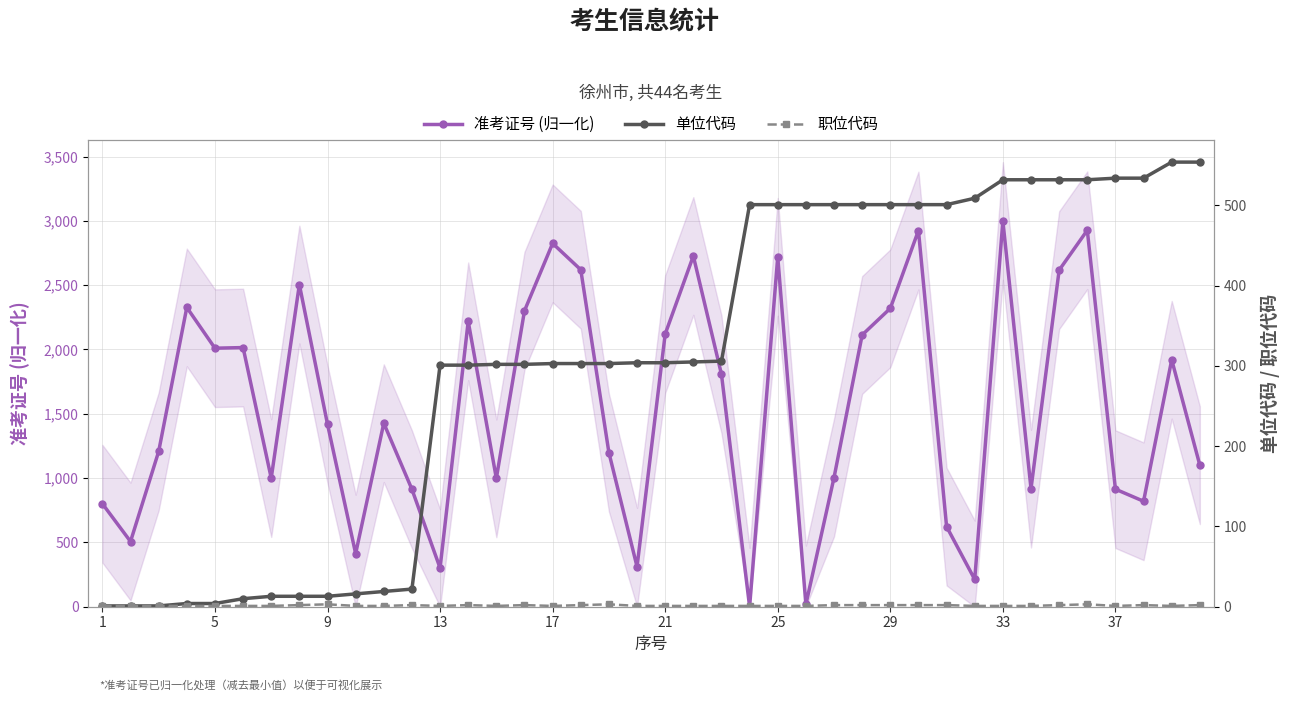

How many categories are shown in the chart?

40